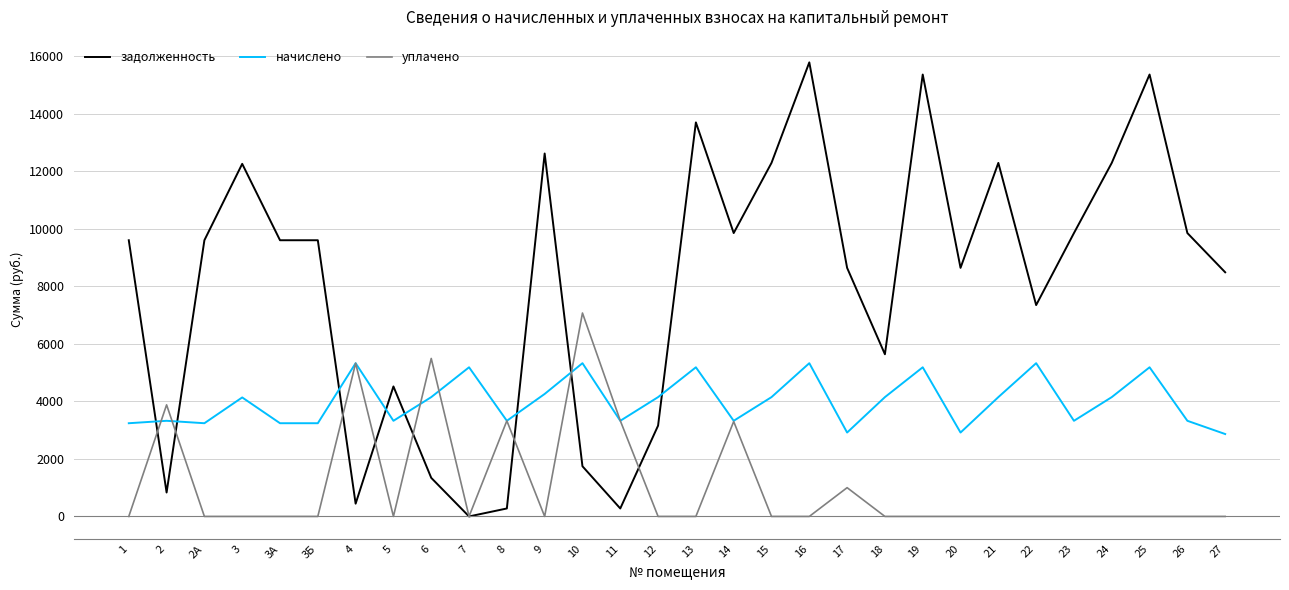

List the series in order of their overall mean, highest first.

задолженность, начислено, уплачено